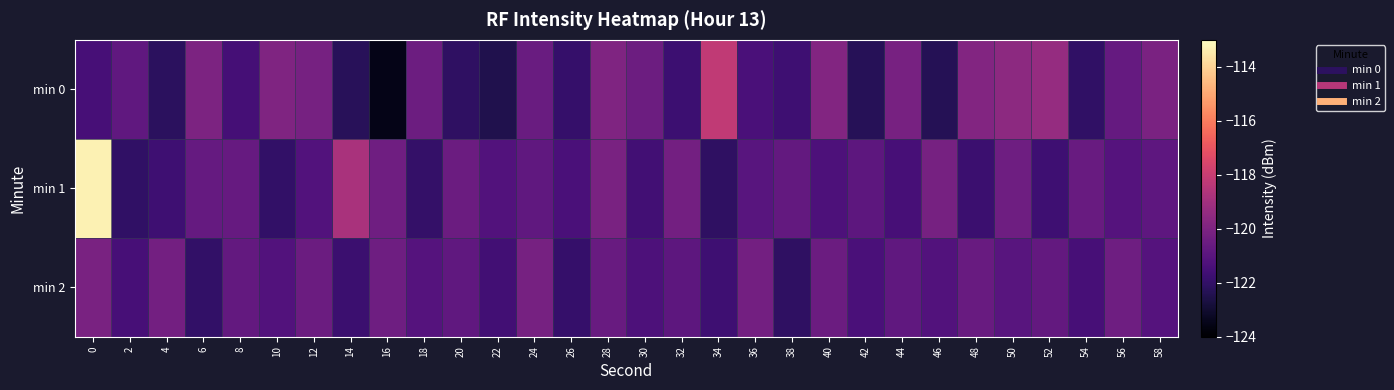

Which series has the largest total across all categories?

min 1